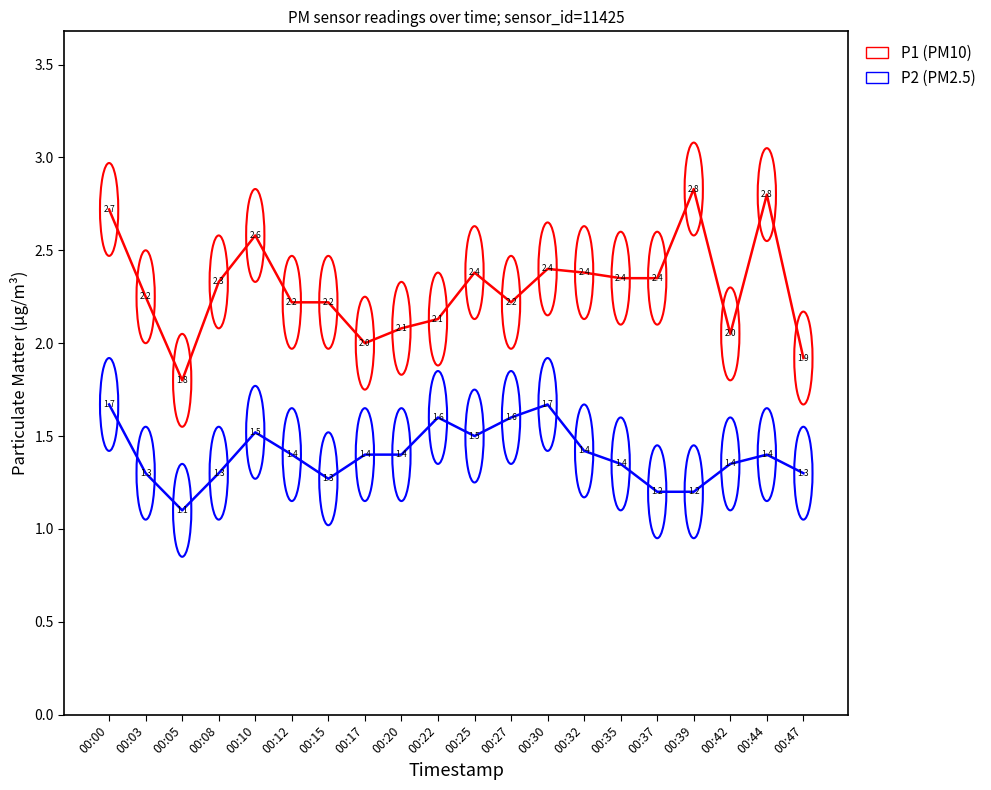

What is the spread (max minus min) of values at 00:30?

0.7